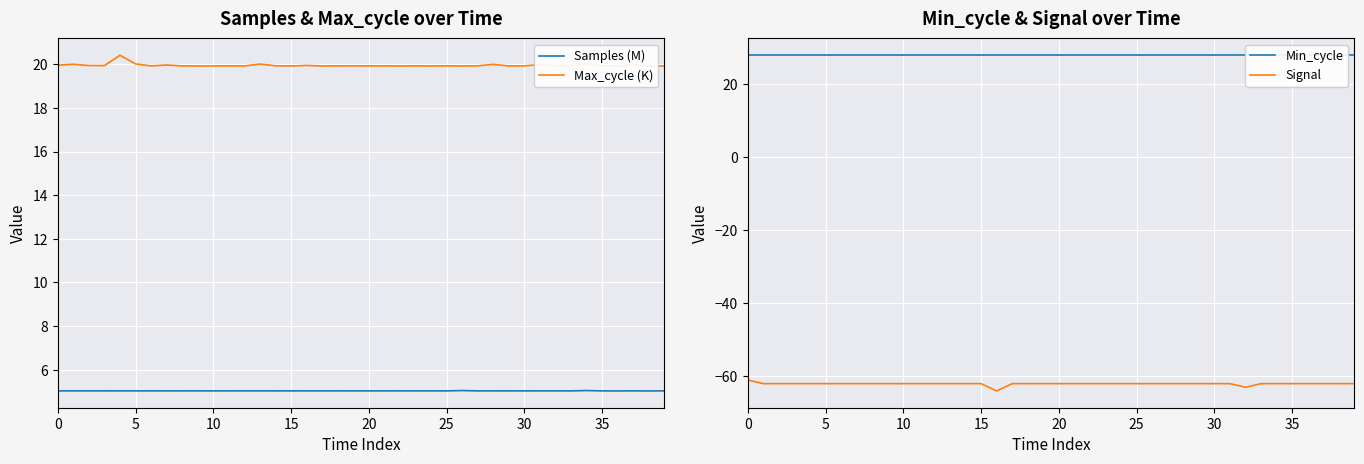

What is the sum of all Min_cycle values?

1120.0